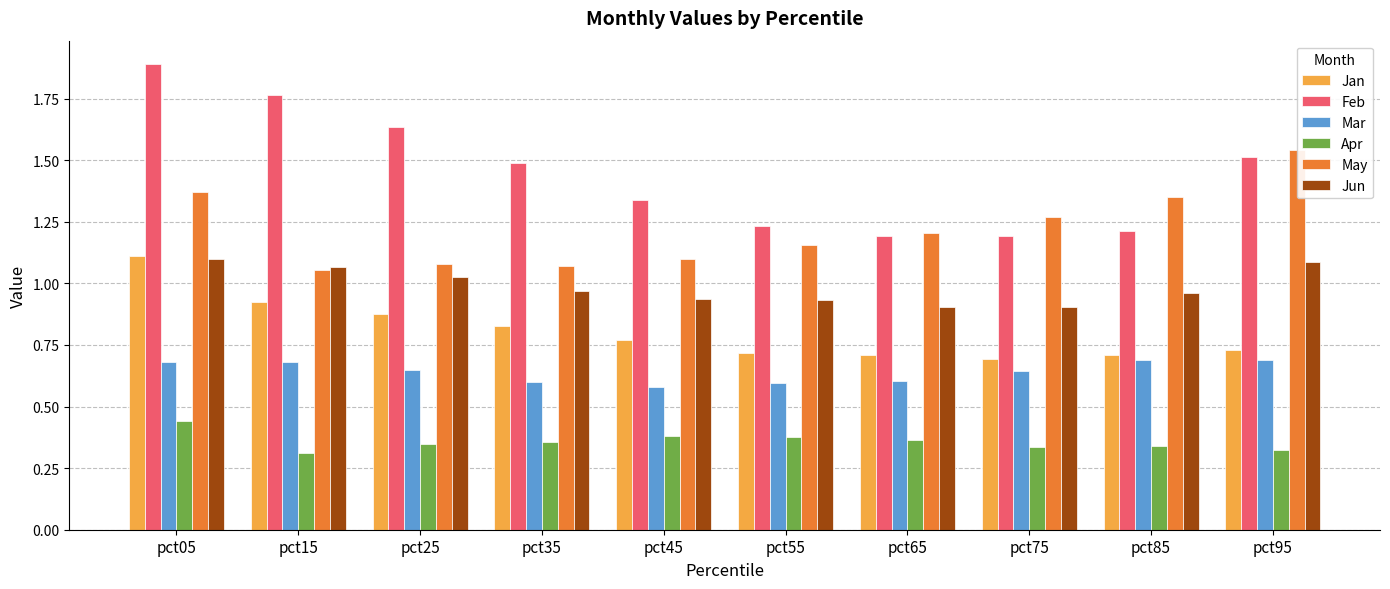

Are the bars horizontal?

No